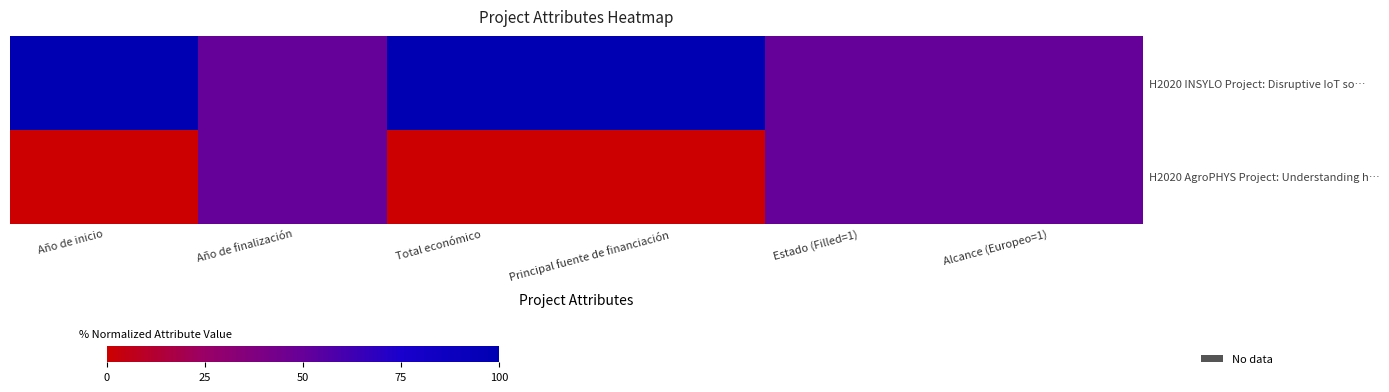

Between Principal fuente de financiación and Estado (Filled=1), which is larger?

Principal fuente de financiación